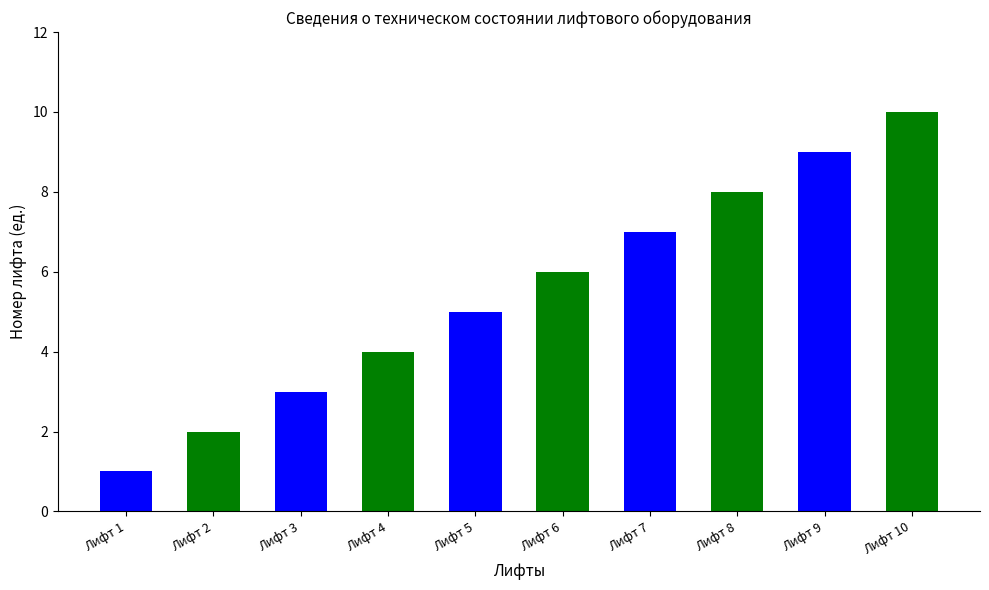

Count the number of categories in the chart.

10